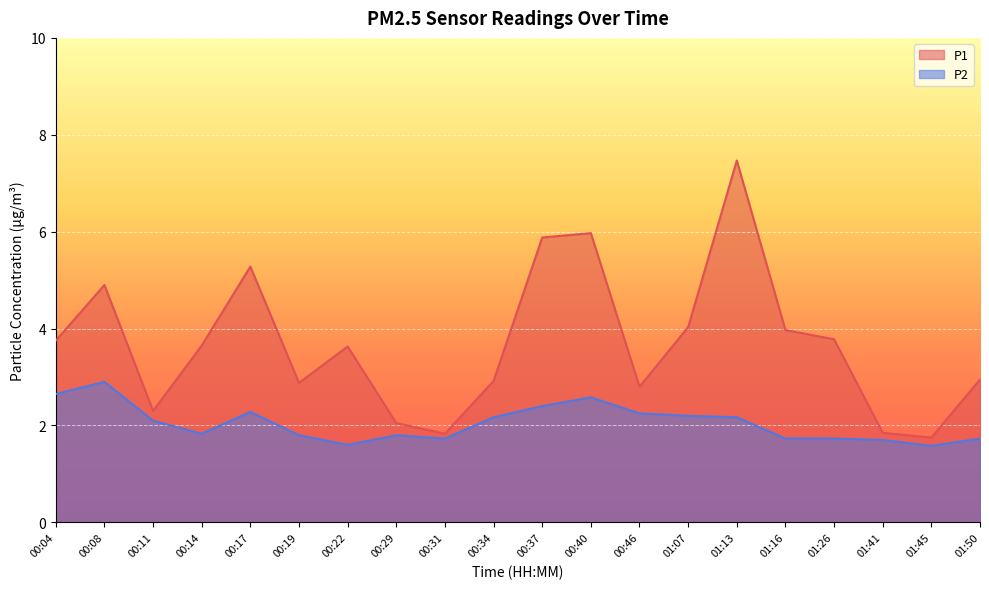

At which category is the sum across all series the highest?

01:13